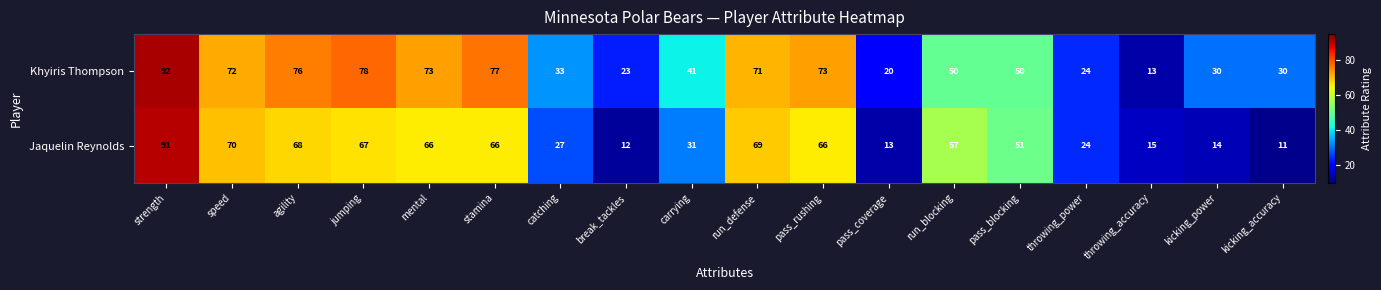

Count the number of data series in this chart.

2